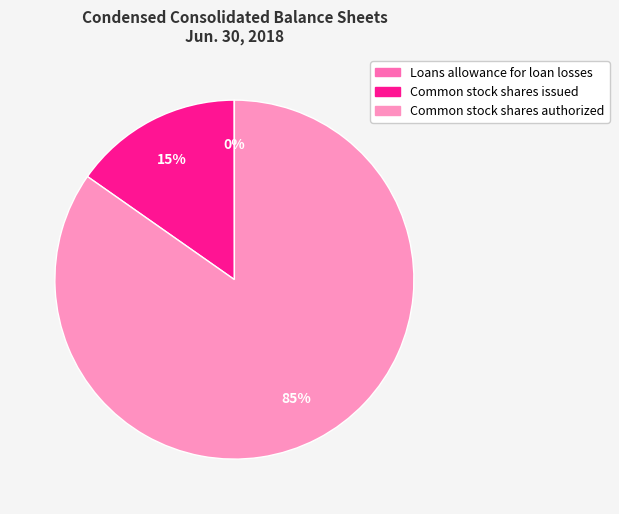

True or false: Common stock shares authorized accounts for 85% of the total.

True